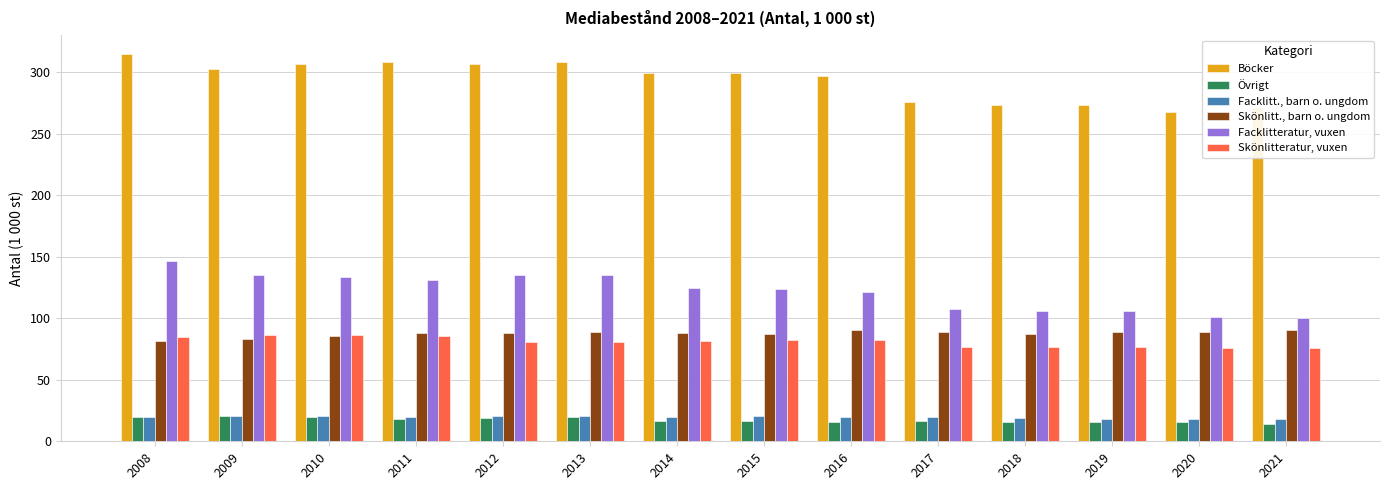

Read the Facklitt., barn o. ungdom value at 2012.

20.5